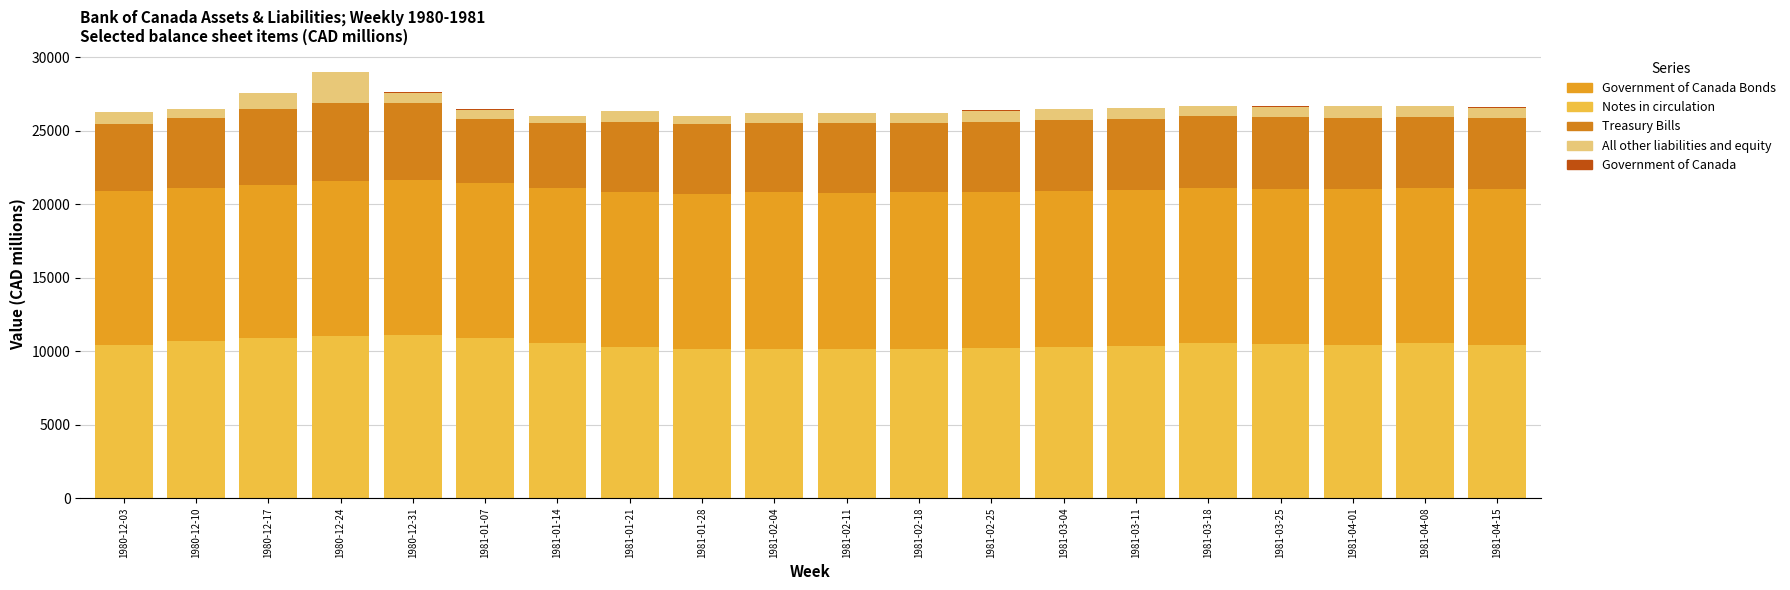

At how many categories does at least one series exceed 6691?

20